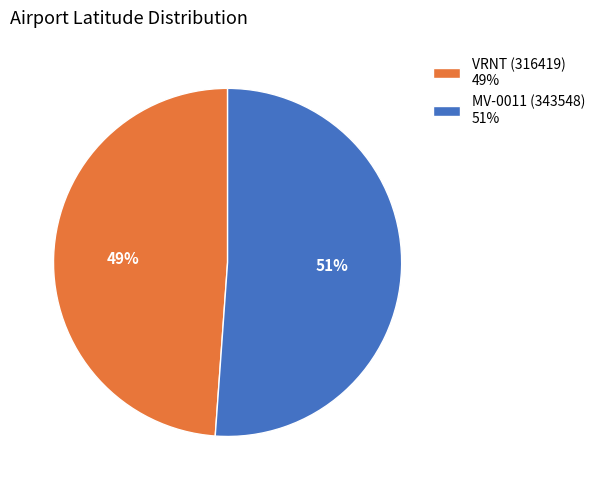

What is the largest slice in the pie chart?

MV-0011 (343548)